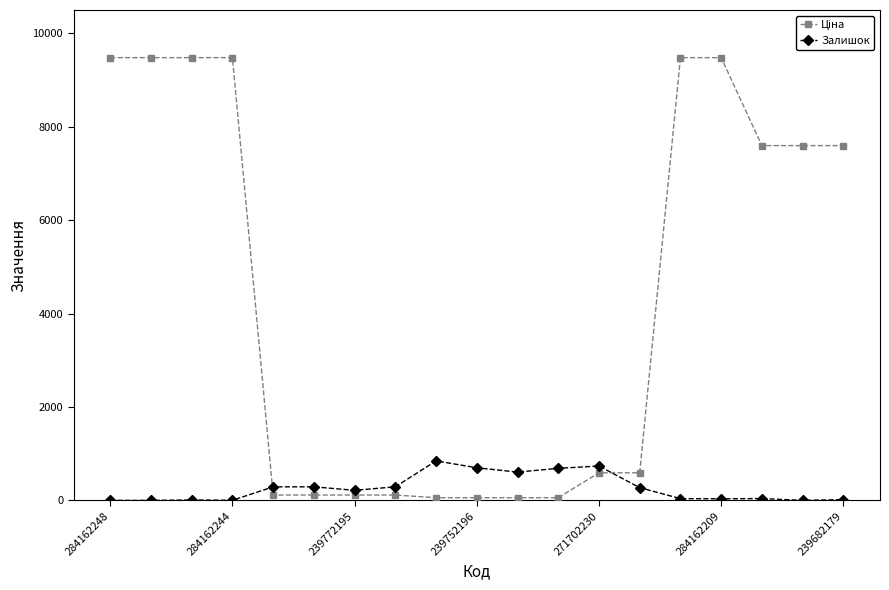

What is the greatest value displayed?

9480.1